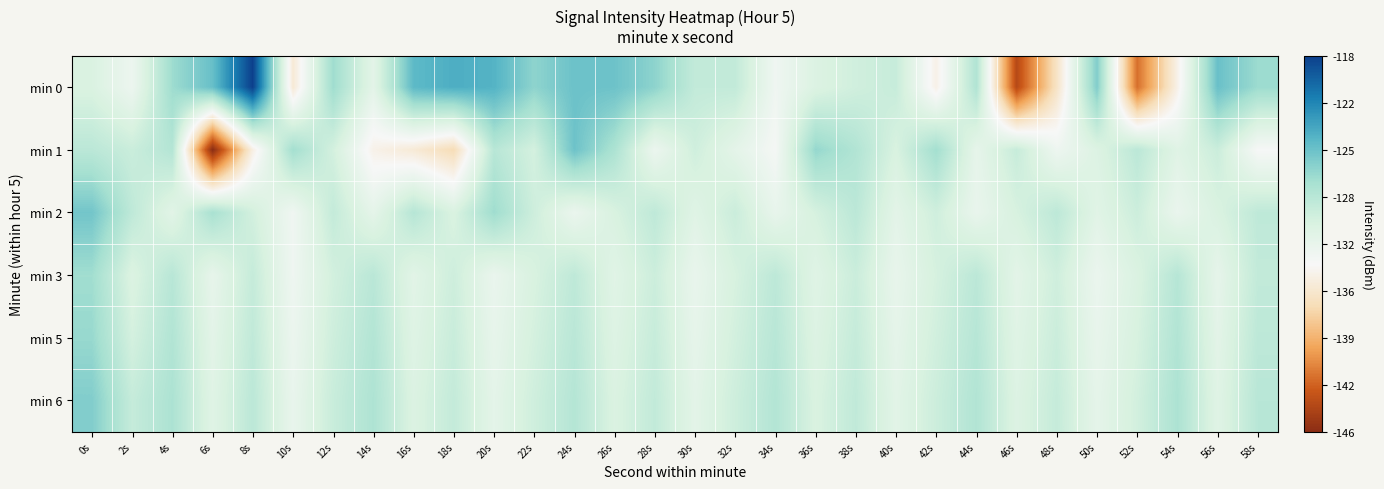

Reading left to right, transcribe all the data shown in this chart.

min 0: 0s=-130.7	2s=-132.5	4s=-127.1	6s=-124.9	8s=-118.0	10s=-135.2	12s=-127.1	14s=-131.5	16s=-124.4	18s=-123.7	20s=-124.0	22s=-126.4	24s=-125.0	26s=-125.1	28s=-126.4	30s=-129.1	32s=-129.1	34s=-132.7	36s=-130.8	38s=-130.0	40s=-129.4	42s=-134.3	44s=-128.0	46s=-143.9	48s=-135.9	50s=-125.9	52s=-142.0	54s=-134.3	56s=-124.9	58s=-127.0
min 1: 0s=-128.7	2s=-129.6	4s=-128.2	6s=-146.0	8s=-134.5	10s=-127.3	12s=-130.2	14s=-134.3	16s=-135.1	18s=-136.6	20s=-128.5	22s=-130.2	24s=-125.1	26s=-127.8	28s=-132.4	30s=-129.9	32s=-131.6	34s=-133.2	36s=-126.7	38s=-128.1	40s=-130.5	42s=-127.3	44s=-131.8	46s=-129.4	48s=-132.6	50s=-130.9	52s=-128.7	54s=-131.2	56s=-129.6	58s=-133.4
min 2: 0s=-125.3	2s=-128.9	4s=-131.4	6s=-127.6	8s=-130.1	10s=-132.8	12s=-129.2	14s=-131.7	16s=-128.4	18s=-130.6	20s=-127.1	22s=-129.8	24s=-132.3	26s=-130.5	28s=-128.9	30s=-131.2	32s=-129.6	34s=-132.0	36s=-130.3	38s=-128.7	40s=-131.5	42s=-129.9	44s=-132.1	46s=-130.4	48s=-128.8	50s=-131.3	52s=-129.7	54s=-132.2	56s=-130.6	58s=-128.9
min 3: 0s=-127.2	2s=-130.8	4s=-128.5	6s=-131.9	8s=-129.3	10s=-132.7	12s=-130.1	14s=-128.6	16s=-131.4	18s=-129.8	20s=-132.2	22s=-130.5	24s=-128.9	26s=-131.3	28s=-129.7	30s=-132.1	32s=-130.4	34s=-128.8	36s=-131.2	38s=-129.6	40s=-132.0	42s=-130.3	44s=-128.7	46s=-131.5	48s=-129.9	50s=-132.3	52s=-130.7	54s=-128.4	56s=-131.8	58s=-129.1
min 5: 0s=-126.8	2s=-130.2	4s=-128.1	6s=-131.5	8s=-129.0	10s=-132.4	12s=-129.8	14s=-128.2	16s=-131.1	18s=-129.5	20s=-131.9	22s=-130.2	24s=-128.6	26s=-131.0	28s=-129.4	30s=-131.8	32s=-130.1	34s=-128.5	36s=-130.9	38s=-129.3	40s=-131.7	42s=-130.0	44s=-128.4	46s=-131.2	48s=-129.6	50s=-132.0	52s=-130.4	54s=-128.1	56s=-131.5	58s=-128.8
min 6: 0s=-125.9	2s=-129.3	4s=-127.8	6s=-131.2	8s=-128.7	10s=-132.1	12s=-129.5	14s=-127.9	16s=-130.8	18s=-129.2	20s=-131.6	22s=-129.9	24s=-128.3	26s=-130.7	28s=-129.1	30s=-131.5	32s=-129.8	34s=-128.2	36s=-130.6	38s=-129.0	40s=-131.4	42s=-129.7	44s=-128.1	46s=-130.9	48s=-129.3	50s=-131.7	52s=-130.1	54s=-127.8	56s=-131.2	58s=-128.5